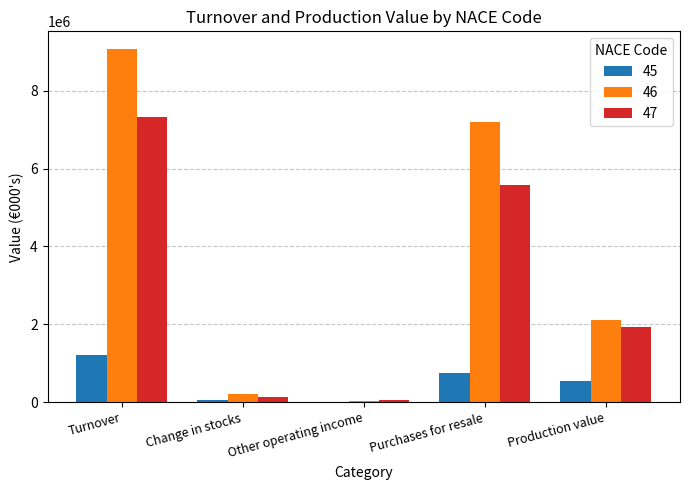

How many data points does each series have?

5